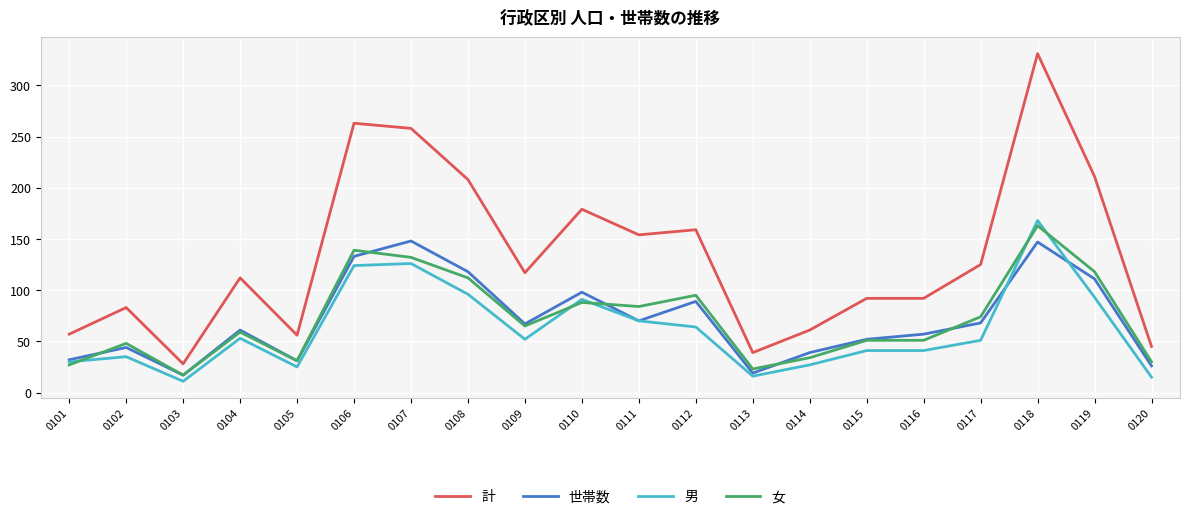

True or false: 世帯数 and 男 intersect in this chart.

True